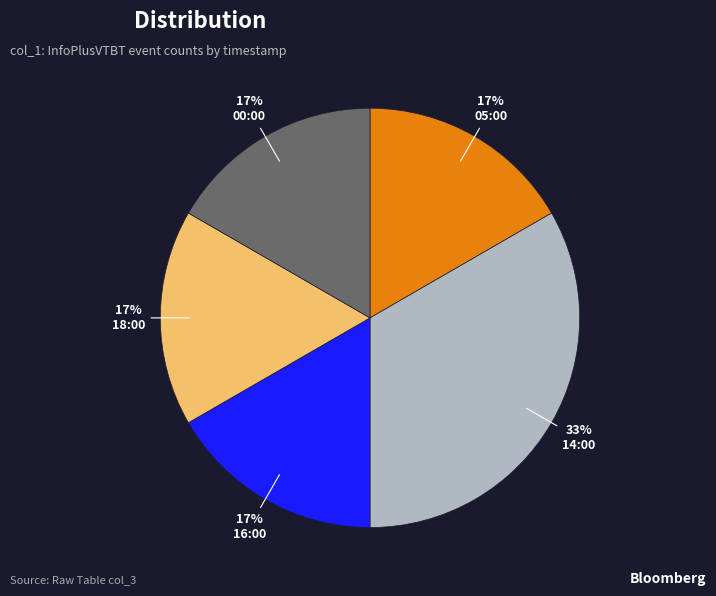

Is there any slice that represents more than half of the pie?

No